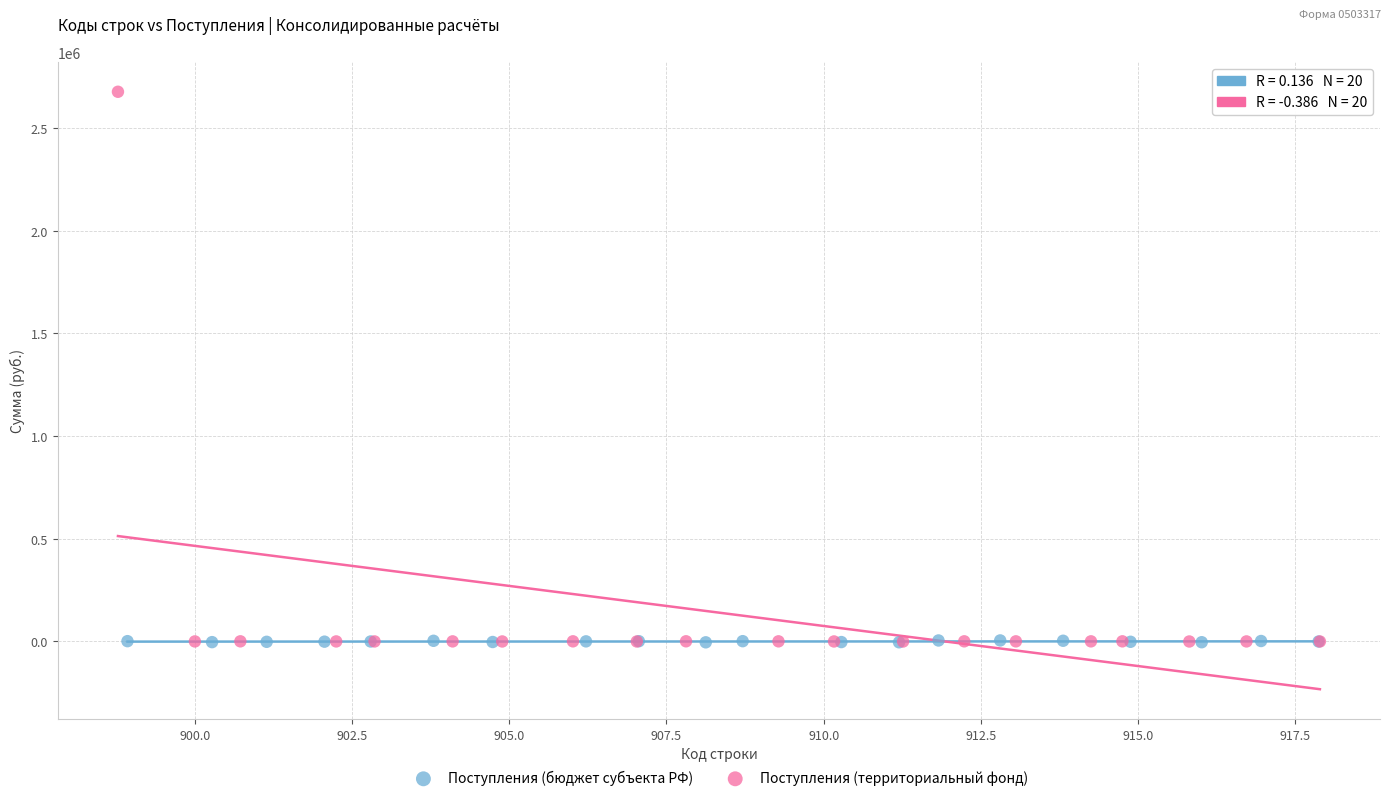

Which series reaches the maximum Y coordinate?

Поступления (территориальный фонд)